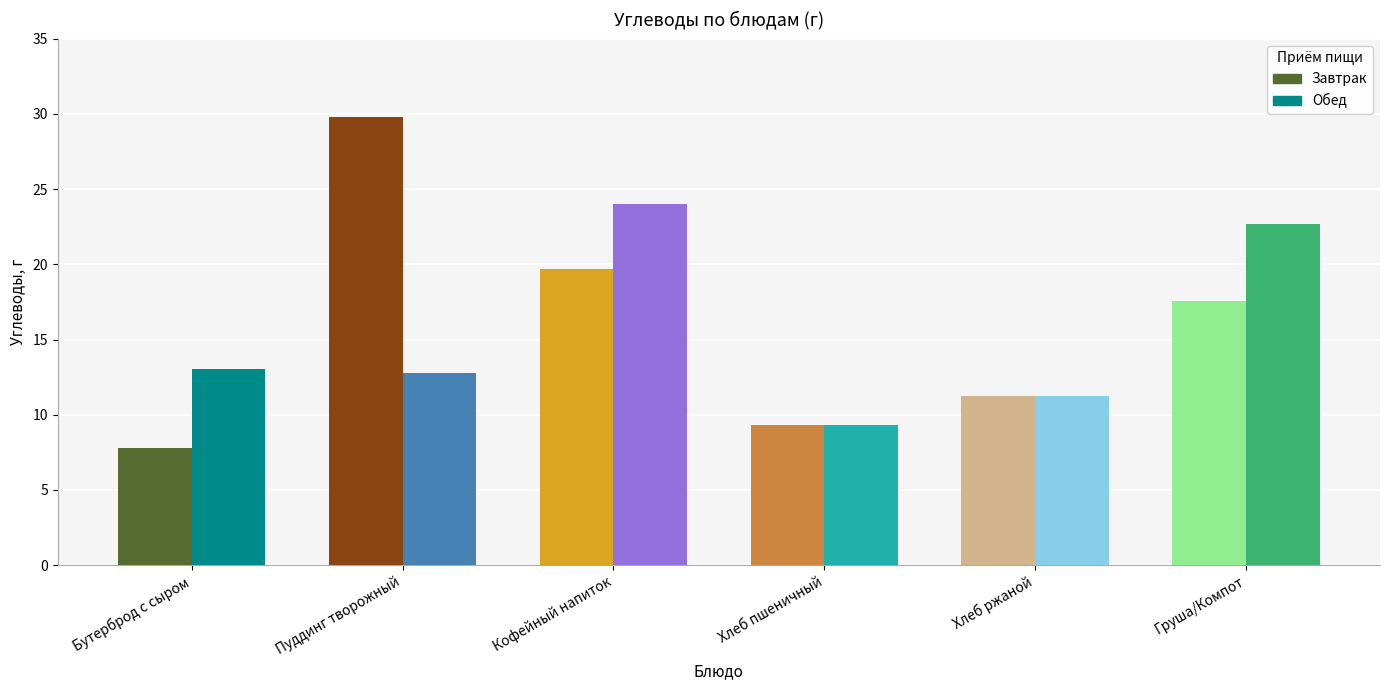

Reading left to right, list all the values displayed in this chart.

Завтрак: 7.8	29.8	19.7	9.3	11.3	17.6
Обед: 13.0	12.8	24.0	9.3	11.3	22.7